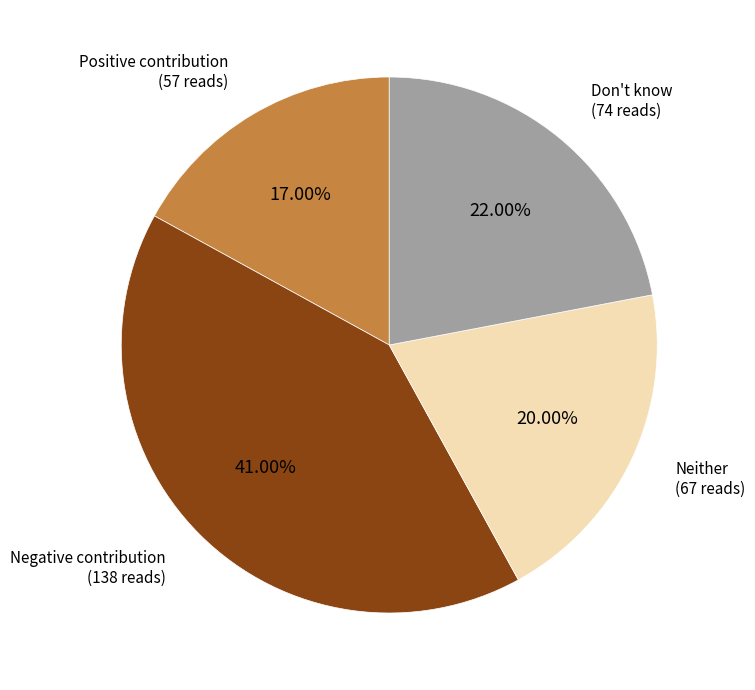

Does any single category account for the majority?

No